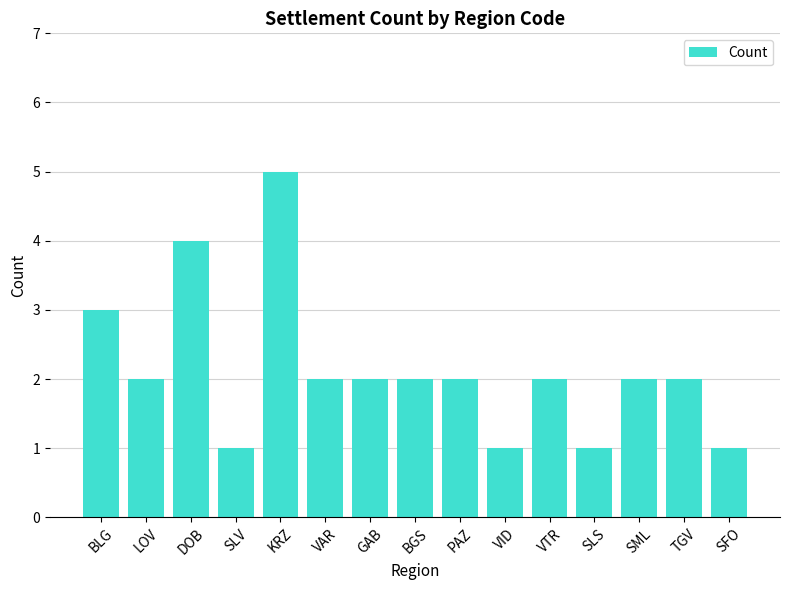

How many values are between 1 and 2?

12